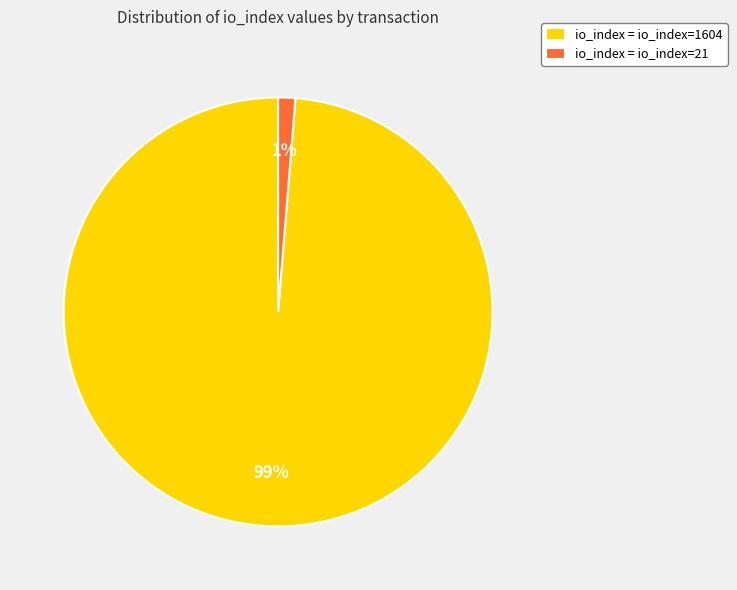

Count the number of slices in the pie.

2